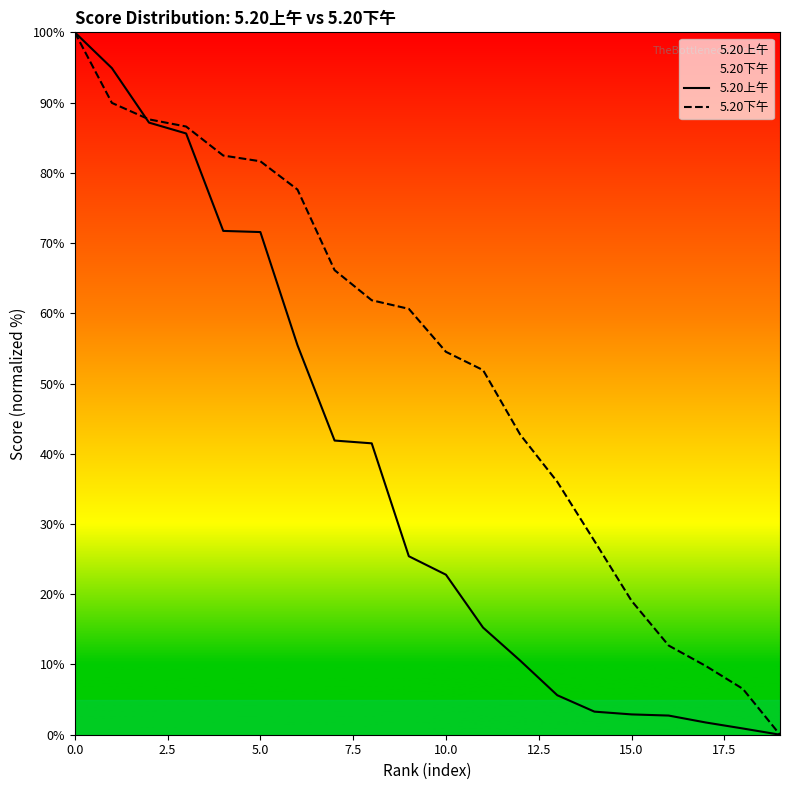

Is this an area chart (filled region under the line)?

No